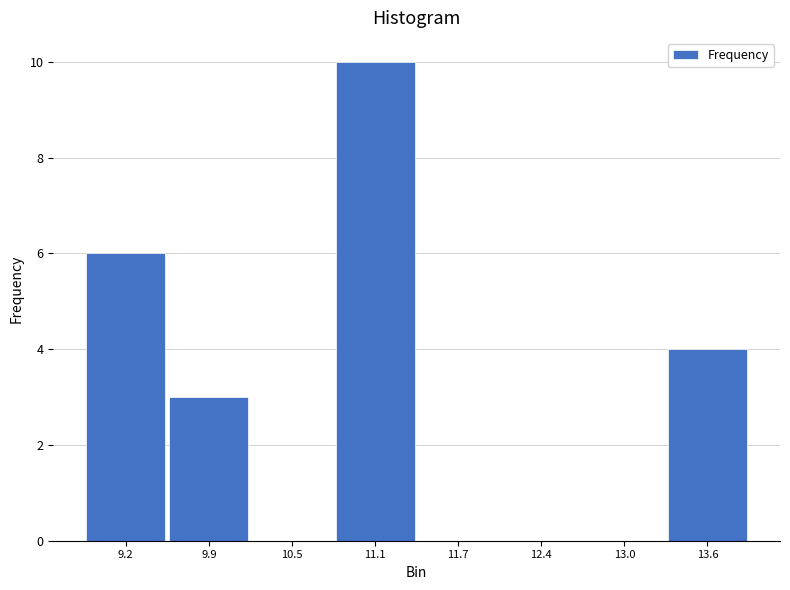

Reading left to right, extract all data points from this chart.

9.2=6	9.9=3	10.5=0	11.1=10	11.7=0	12.4=0	13.0=0	13.6=4